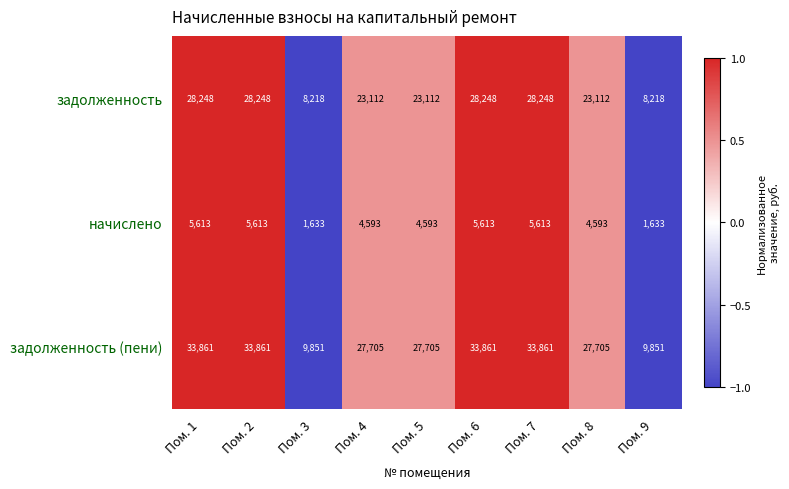

What is the average value of the задолженность (пени) series?

26473